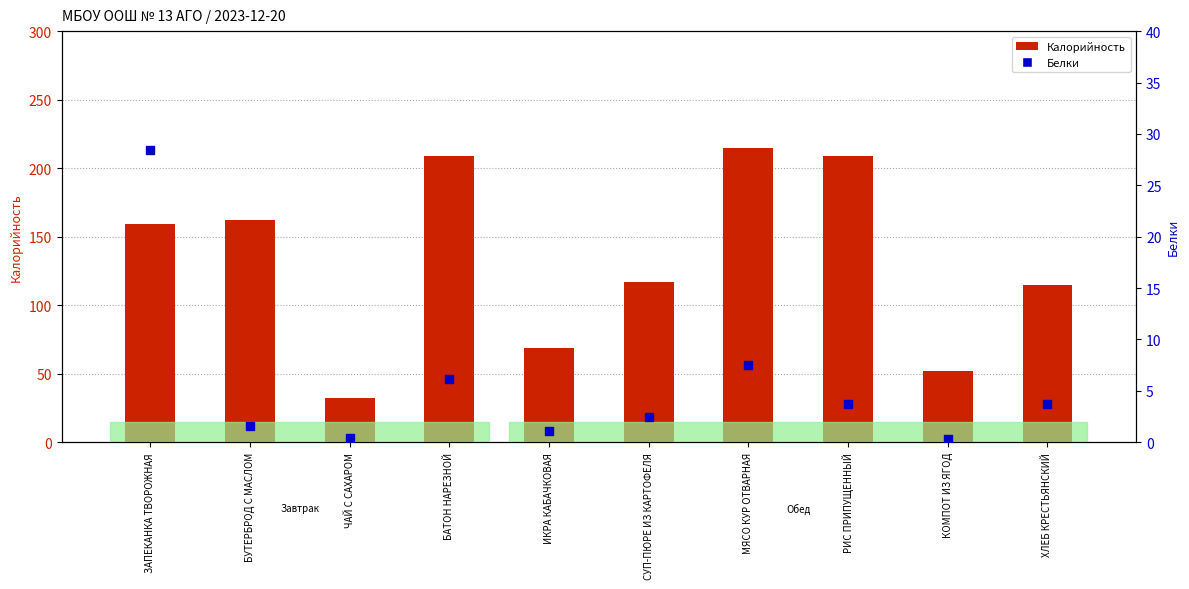

Which series contains the highest Y value?

Калорийность